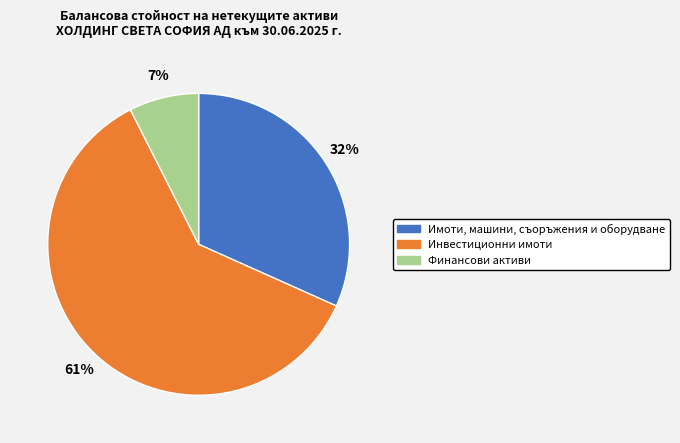

To the nearest percent, what is the average slice percentage?

33%